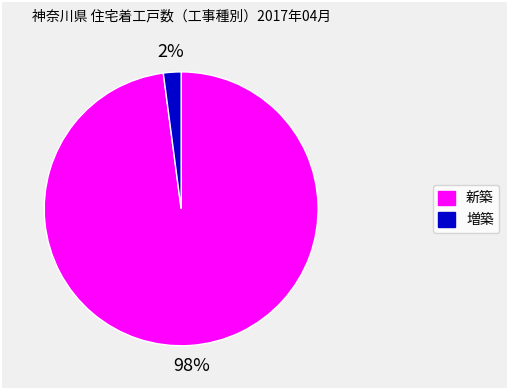

The 増築 slice represents 2% of the pie. True or false?

True